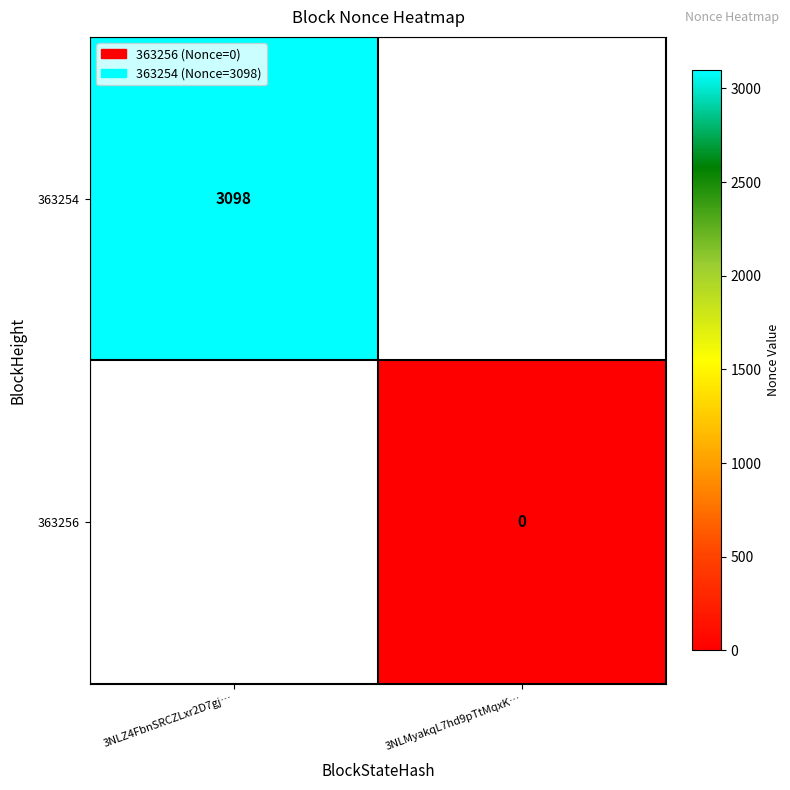

The 363254 series shows 5573.9 at 3NLZ4FbnSRCZLxr2D7gj…. True or false?

False